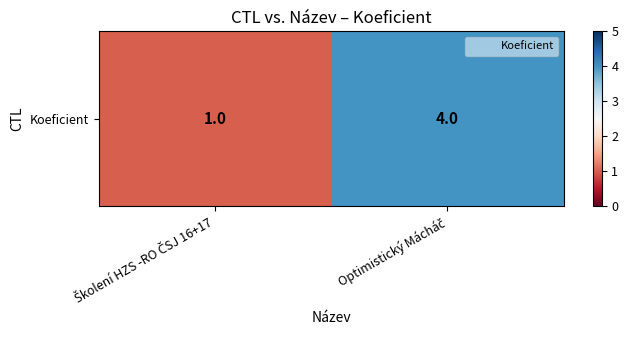

Rank the categories by value from lowest to highest.

Školení HZS -RO ČSJ 16+17, Optimistický Mácháč